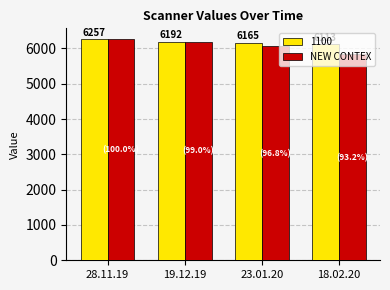

Is it true that NEW CONTEX equals 8146.0 at 18.02.20?

False